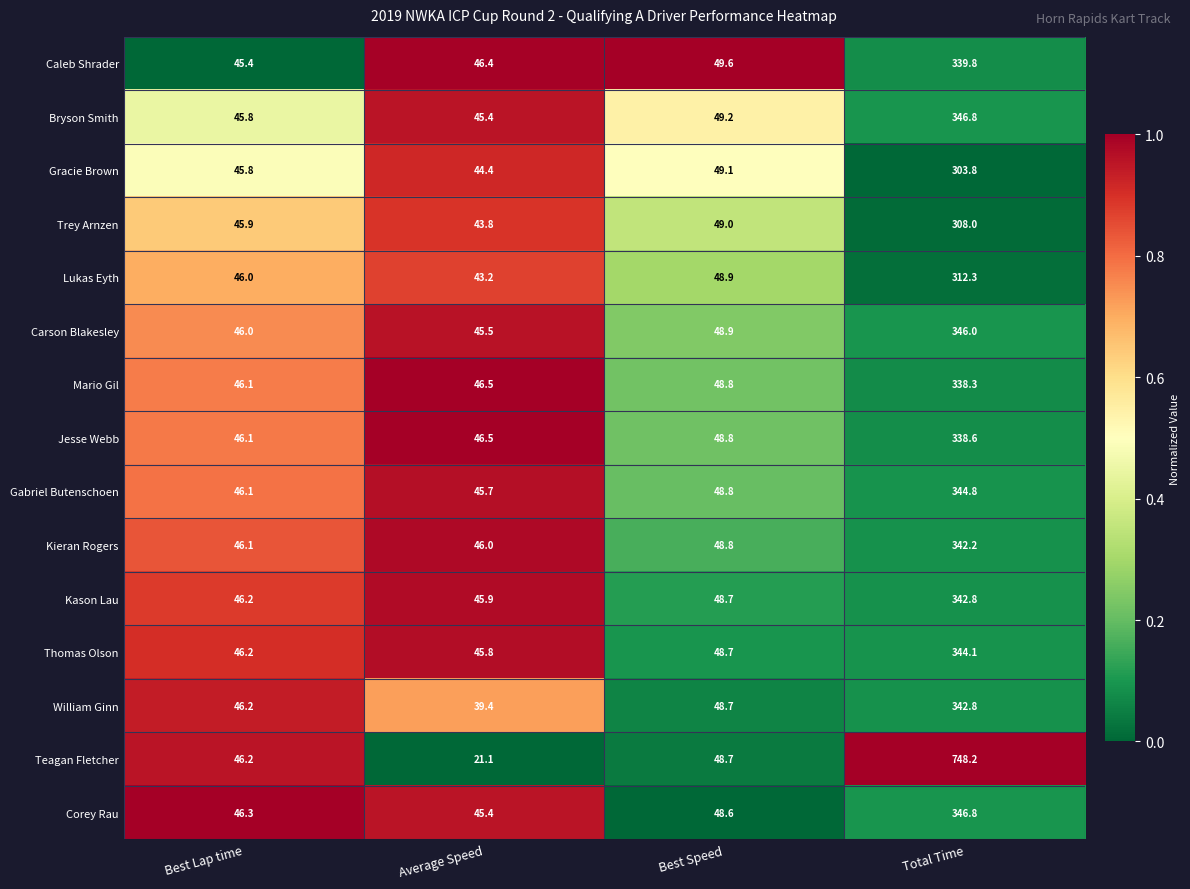

What is the sum of all Caleb Shrader values?

481.2